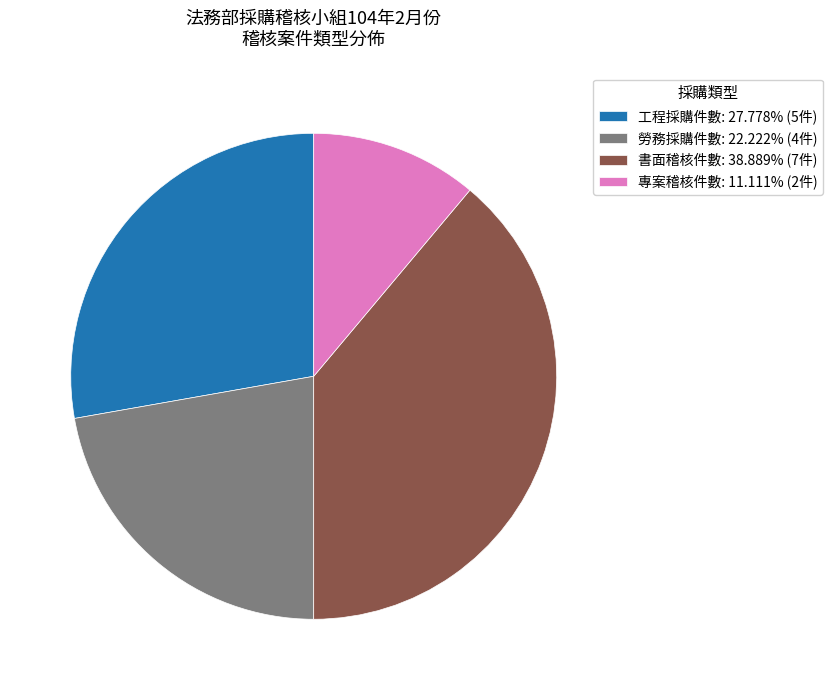

What is the ratio of the value at 工程採購件數: 27.778% (5件) to the value at 書面稽核件數: 38.889% (7件)?

0.7